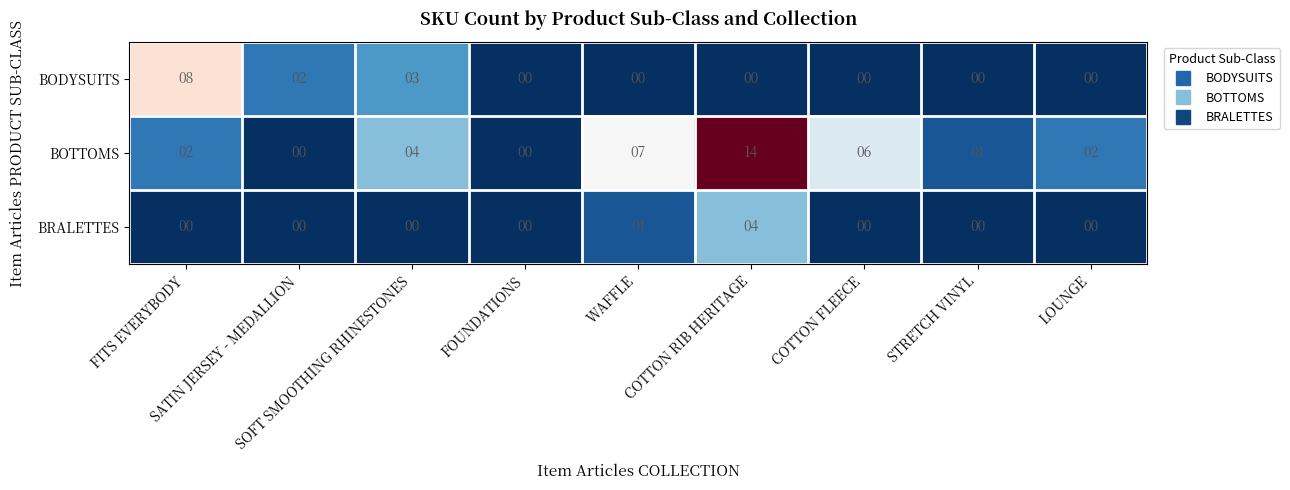

How many distinct data groups are displayed?

3